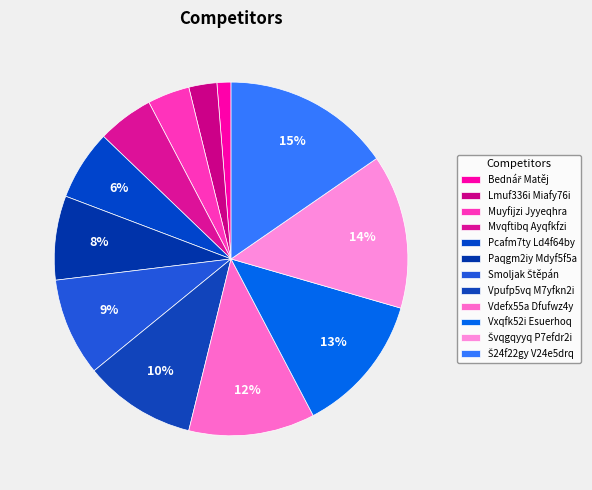

Which category has the biggest portion of the pie?

Š24f22gy V24e5drq